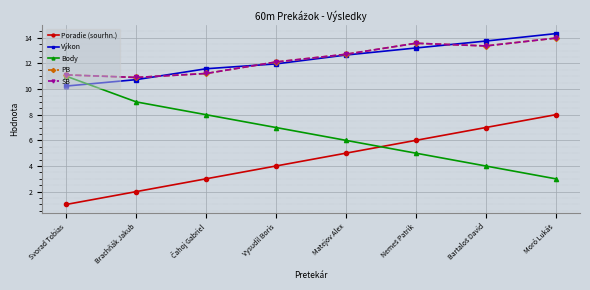

Which category has the highest value in the Body series?

Svorad Tobias